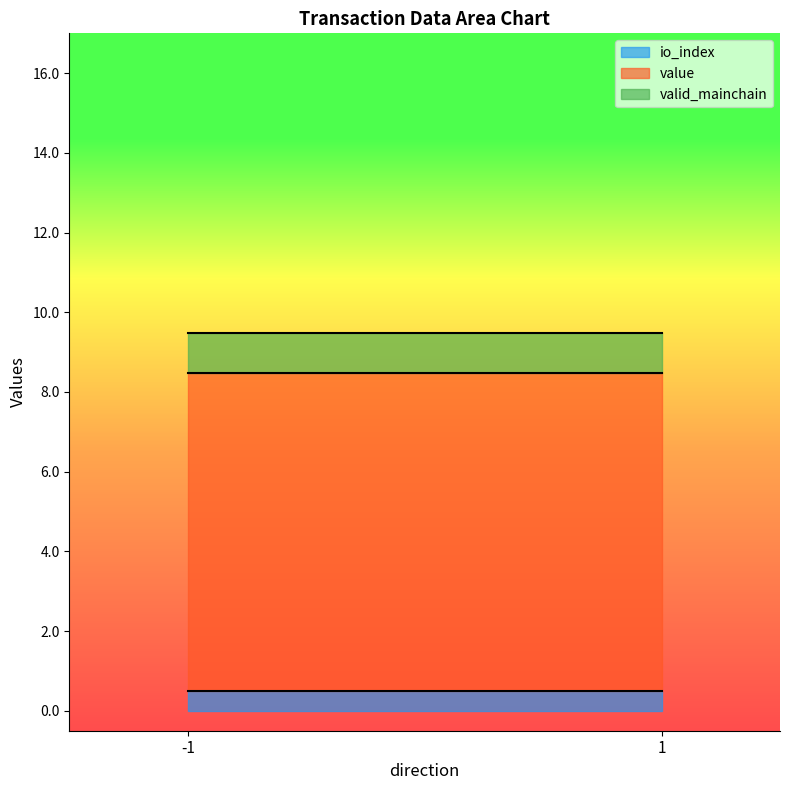

The valid_mainchain series shows 1.0 at 1. True or false?

True